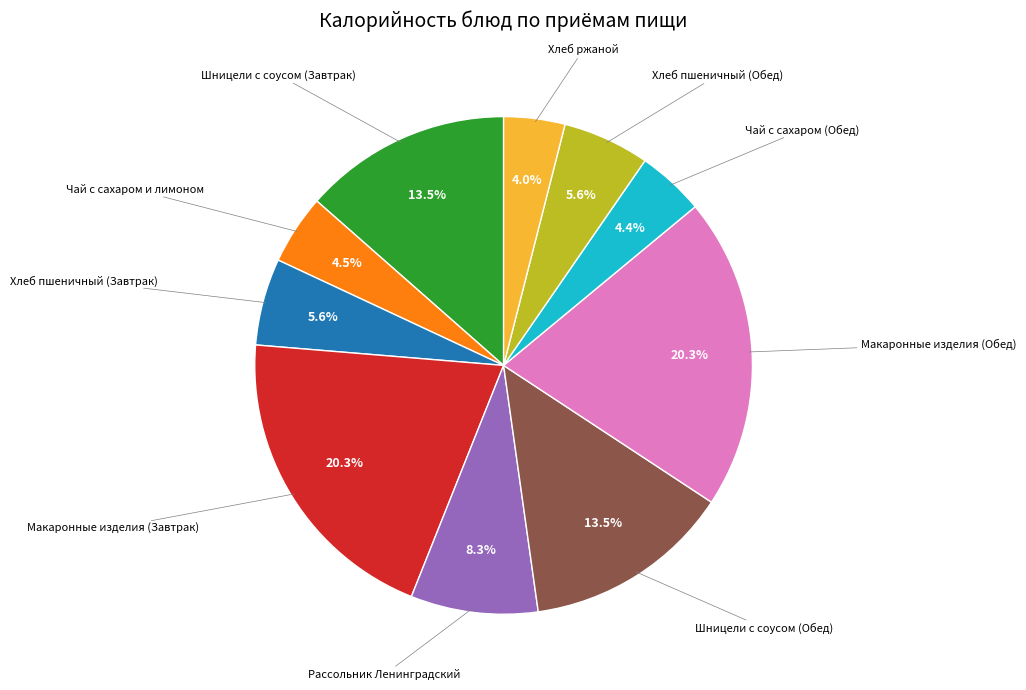

Does any single category account for the majority?

No